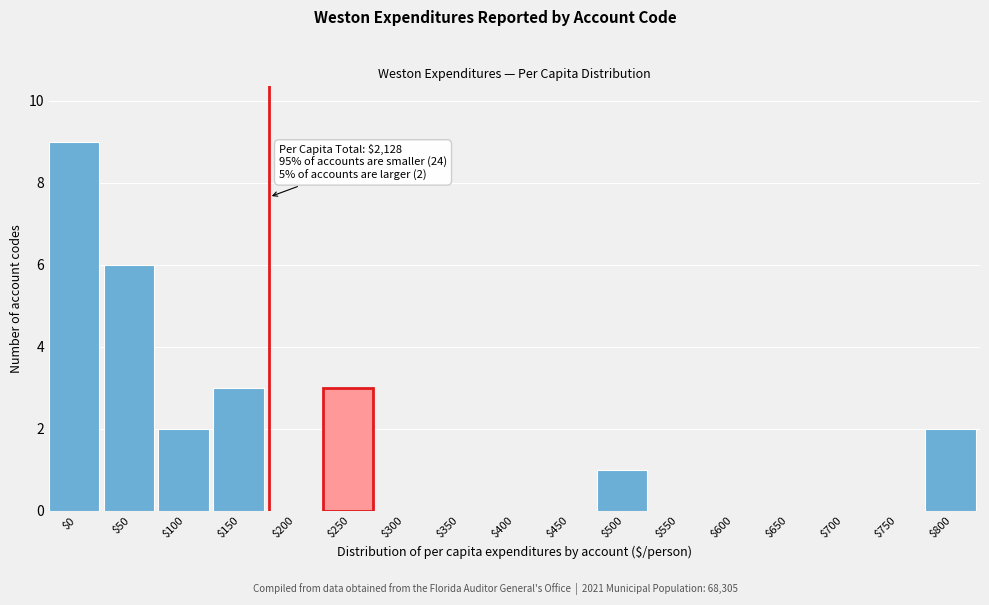

The chart shows a value of 3 at $150. True or false?

True